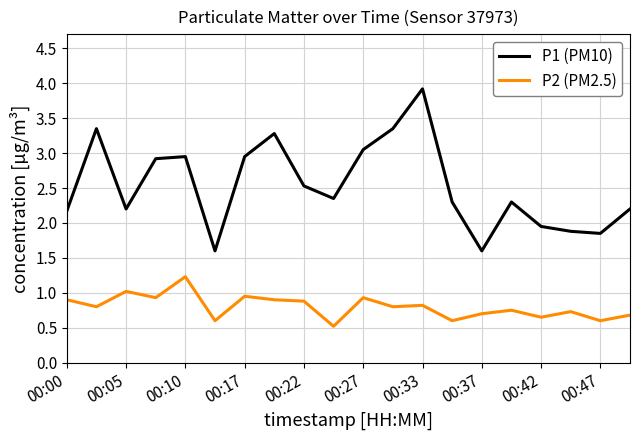

Which series has the largest total across all categories?

P1 (PM10)